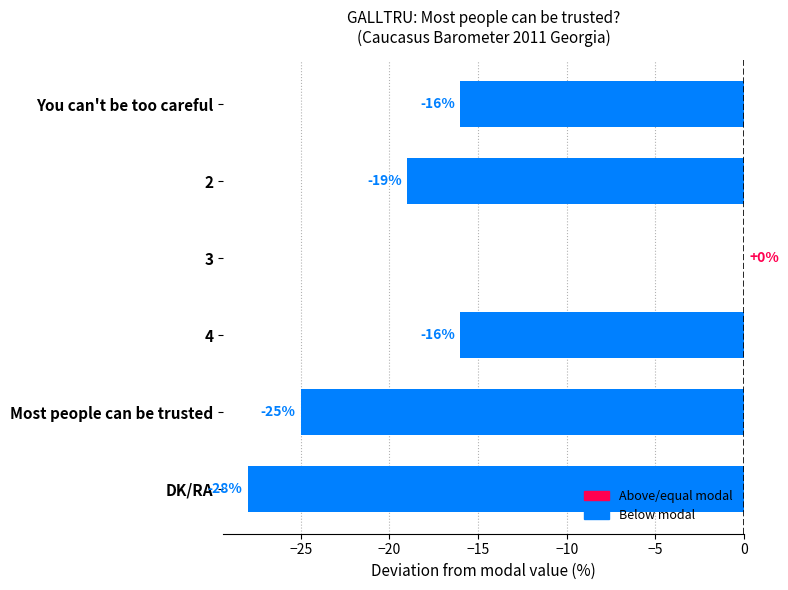

Read the value at You can't be too careful.

-16